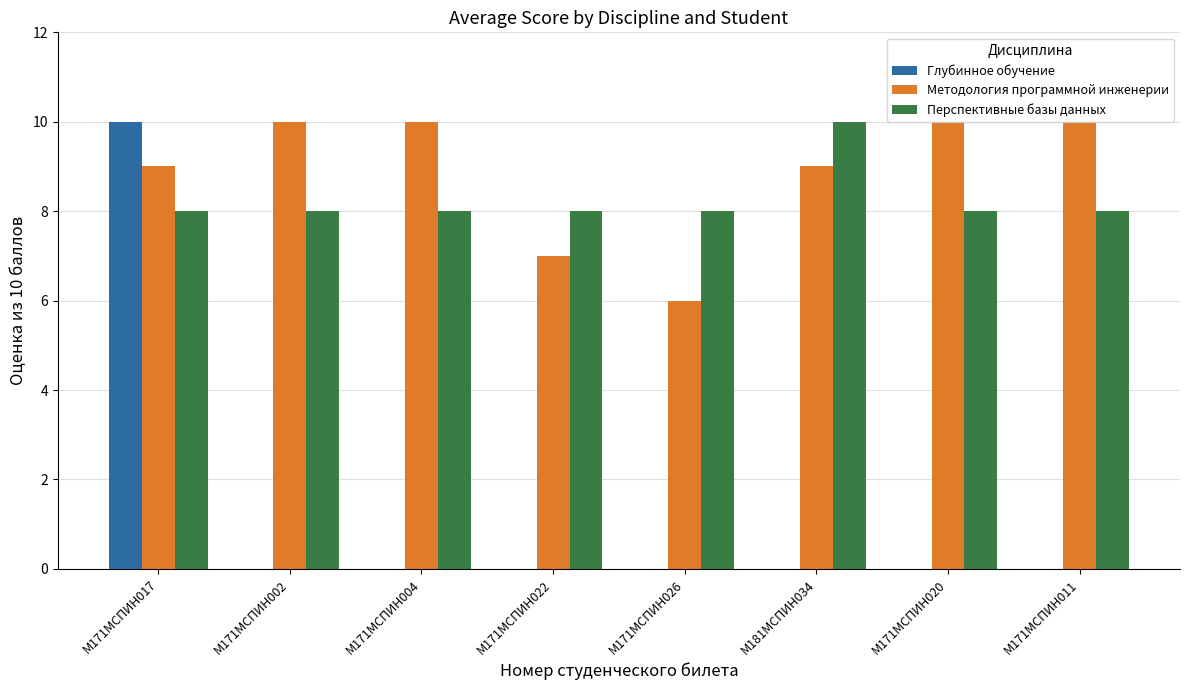

True or false: Методология программной инженерии has a value of 15 at М171МСПИН002.

False